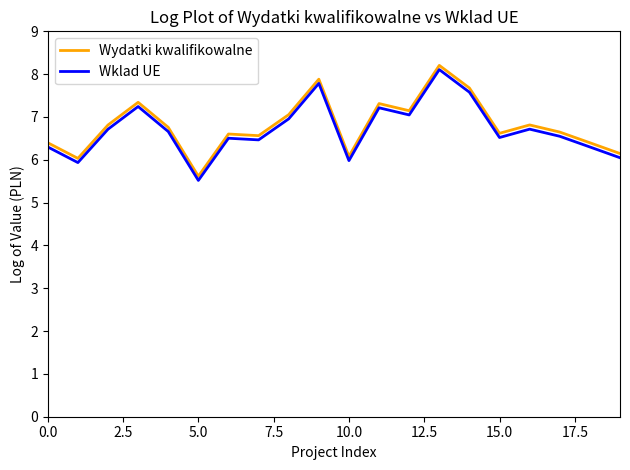

True or false: Wklad UE and Wydatki kwalifikowalne intersect in this chart.

False